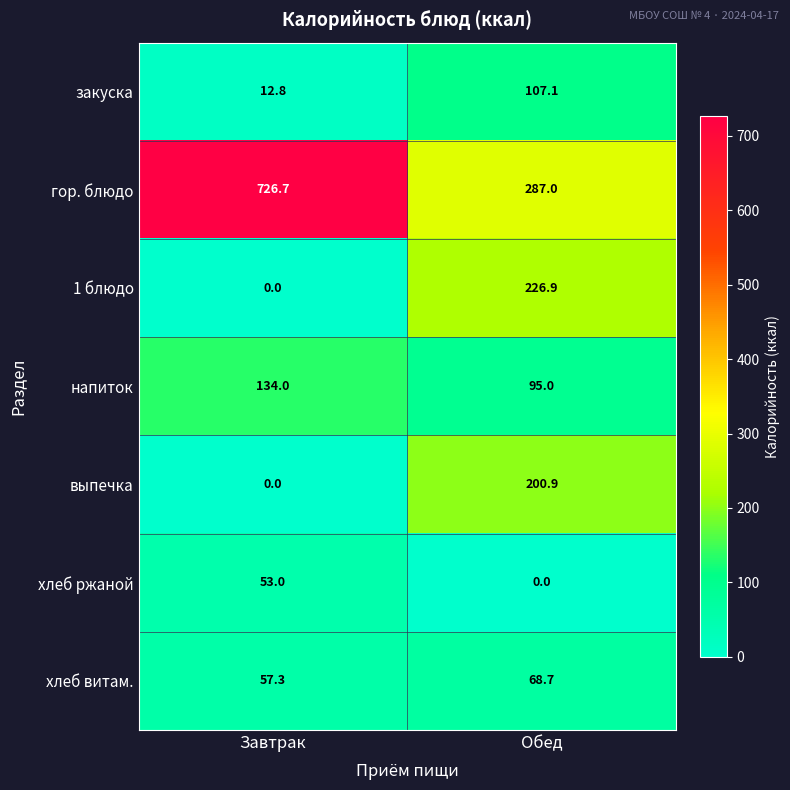

Rank the series at Обед from highest to lowest value.

гор. блюдо, 1 блюдо, выпечка, закуска, напиток, хлеб витам., хлеб ржаной